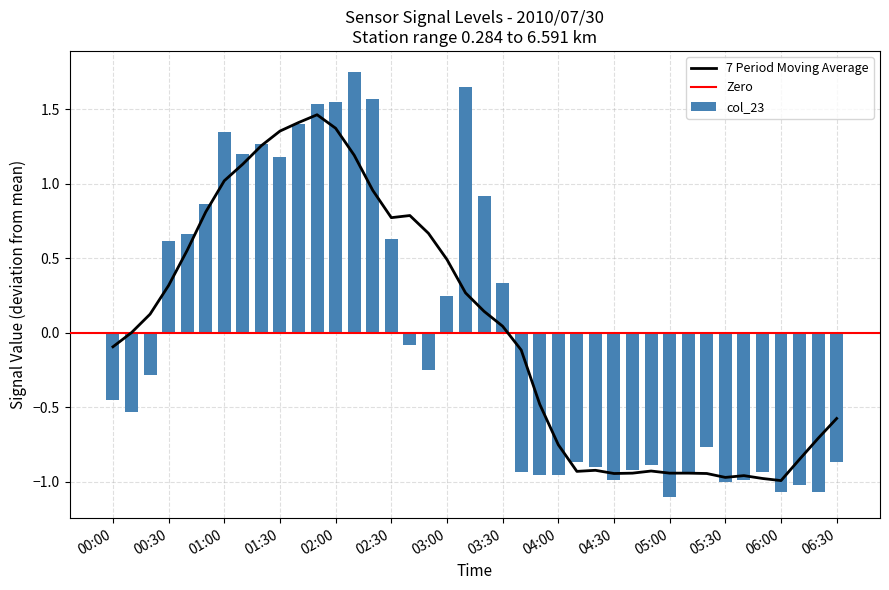

Where does the col_23 series first go above 0?

00:30